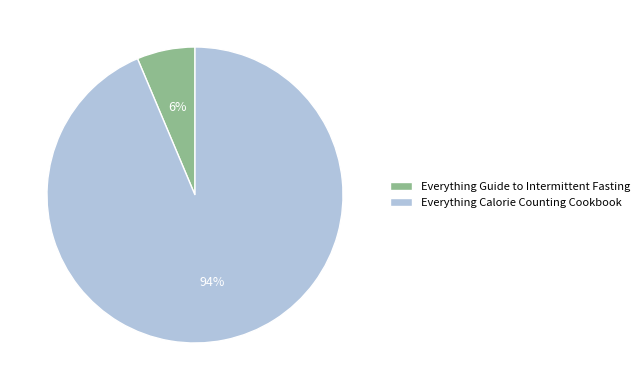

True or false: Everything Calorie Counting Cookbook accounts for 94% of the total.

True